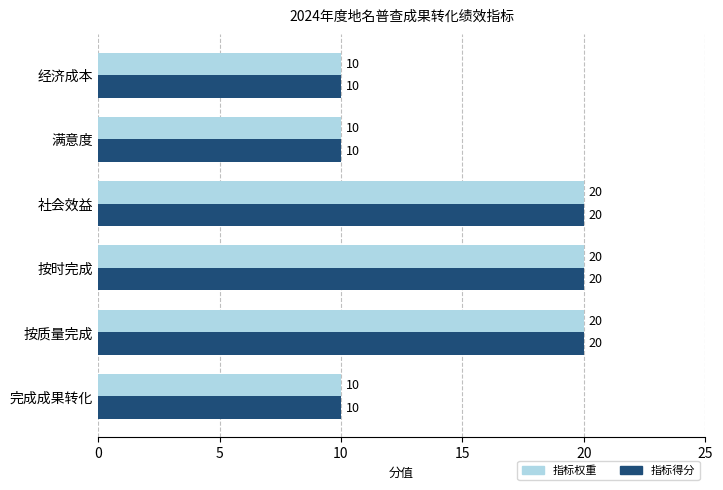

What is the difference between the second highest and minimum values in the 指标权重 series?

10